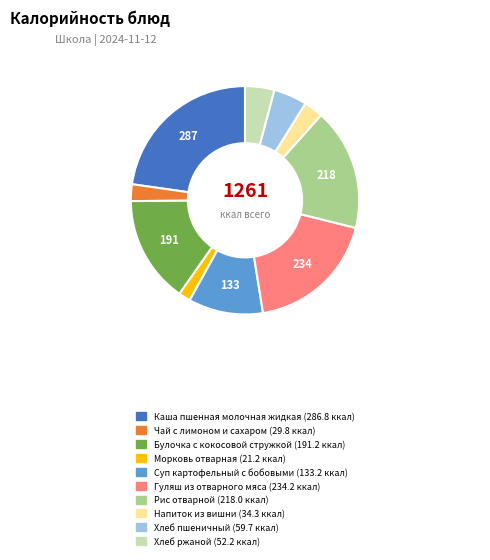

Does any single category account for the majority?

No